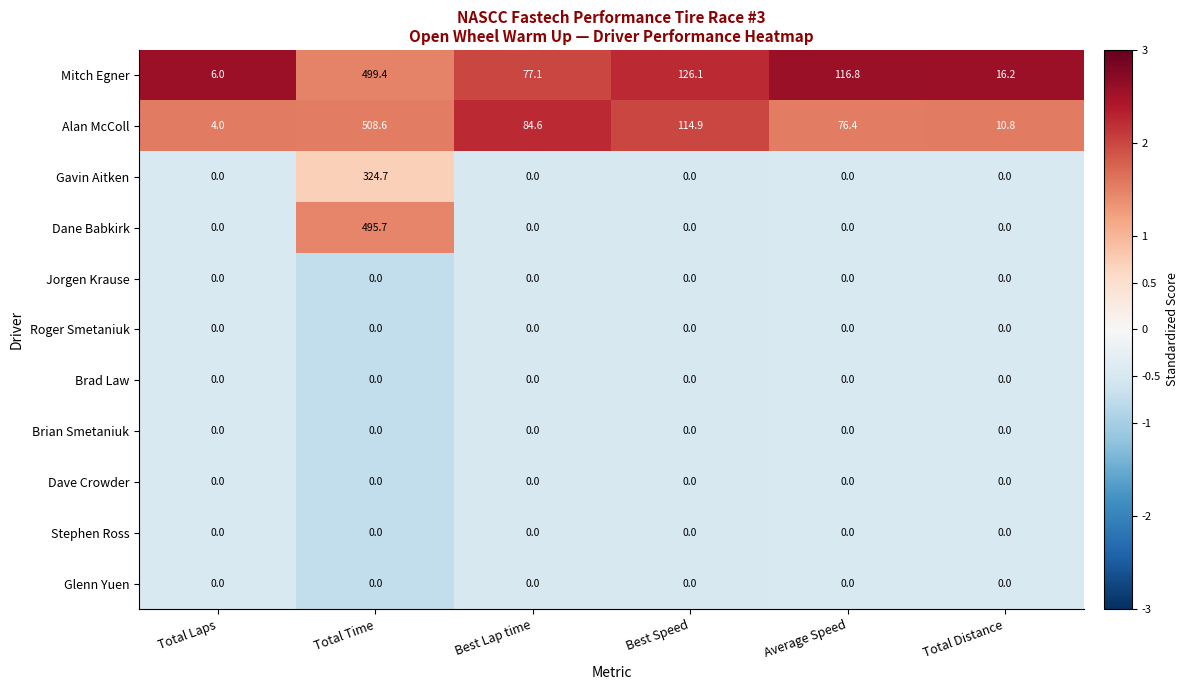

The value of Gavin Aitken at Total Laps is 0.0. True or false?

True